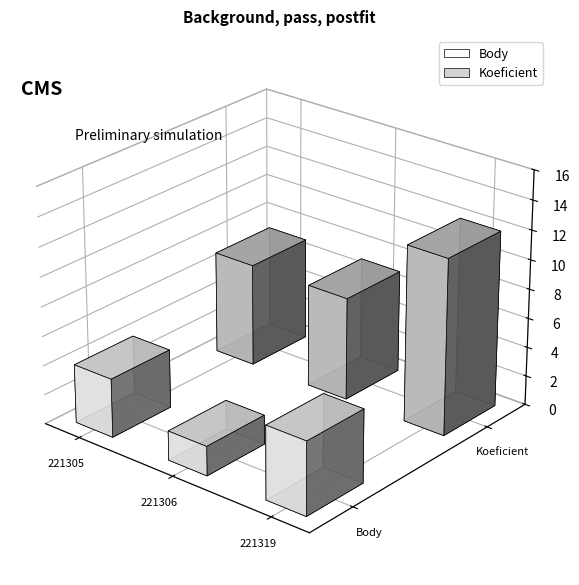

Reading left to right, transcribe all the data shown in this chart.

Body: 221305=4	221306=2	221319=5
Koeficient: 221305=7	221306=7	221319=12